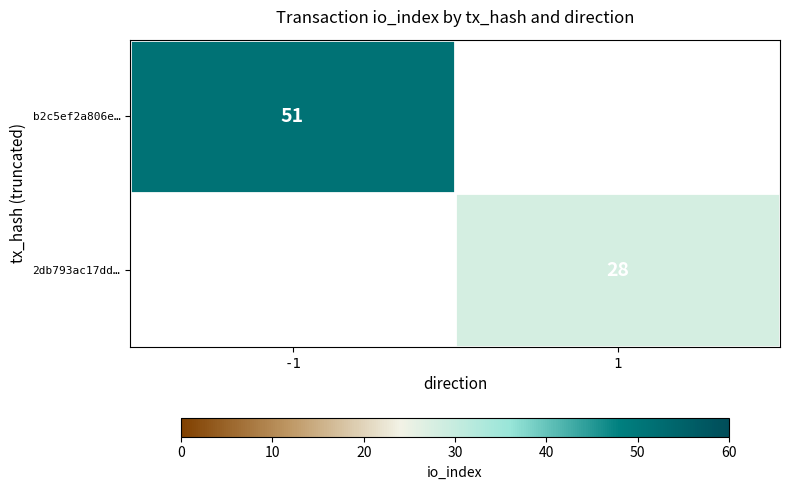

The 2db793ac17dd… series shows 19 at 1. True or false?

False